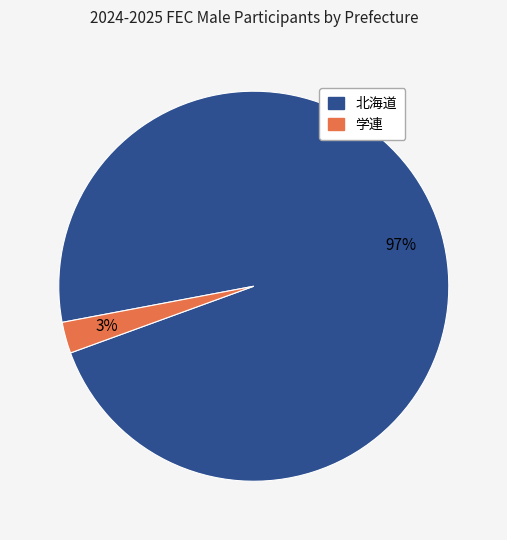

How many segments does this pie chart have?

2